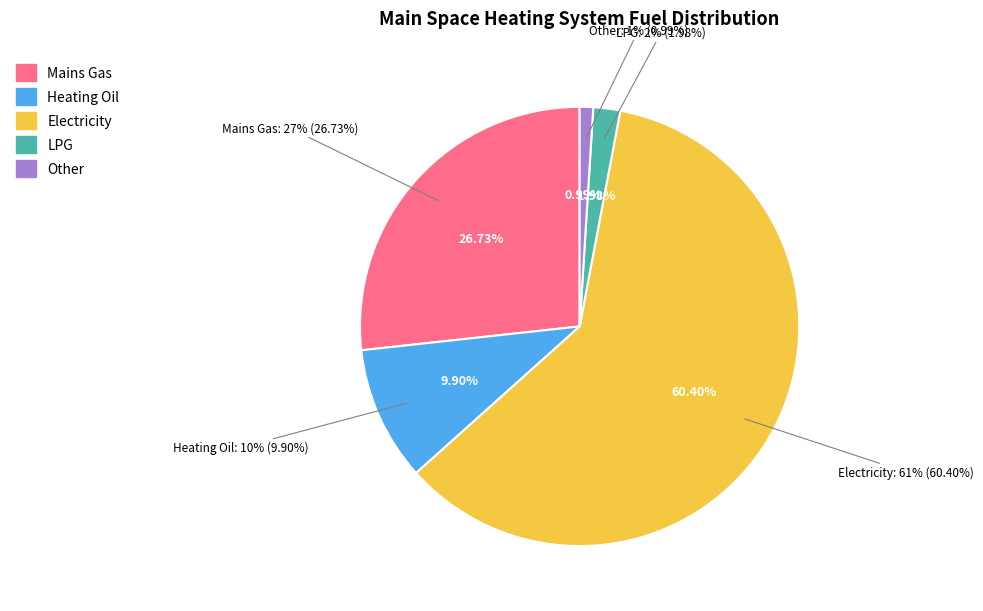

How many segments does this pie chart have?

5